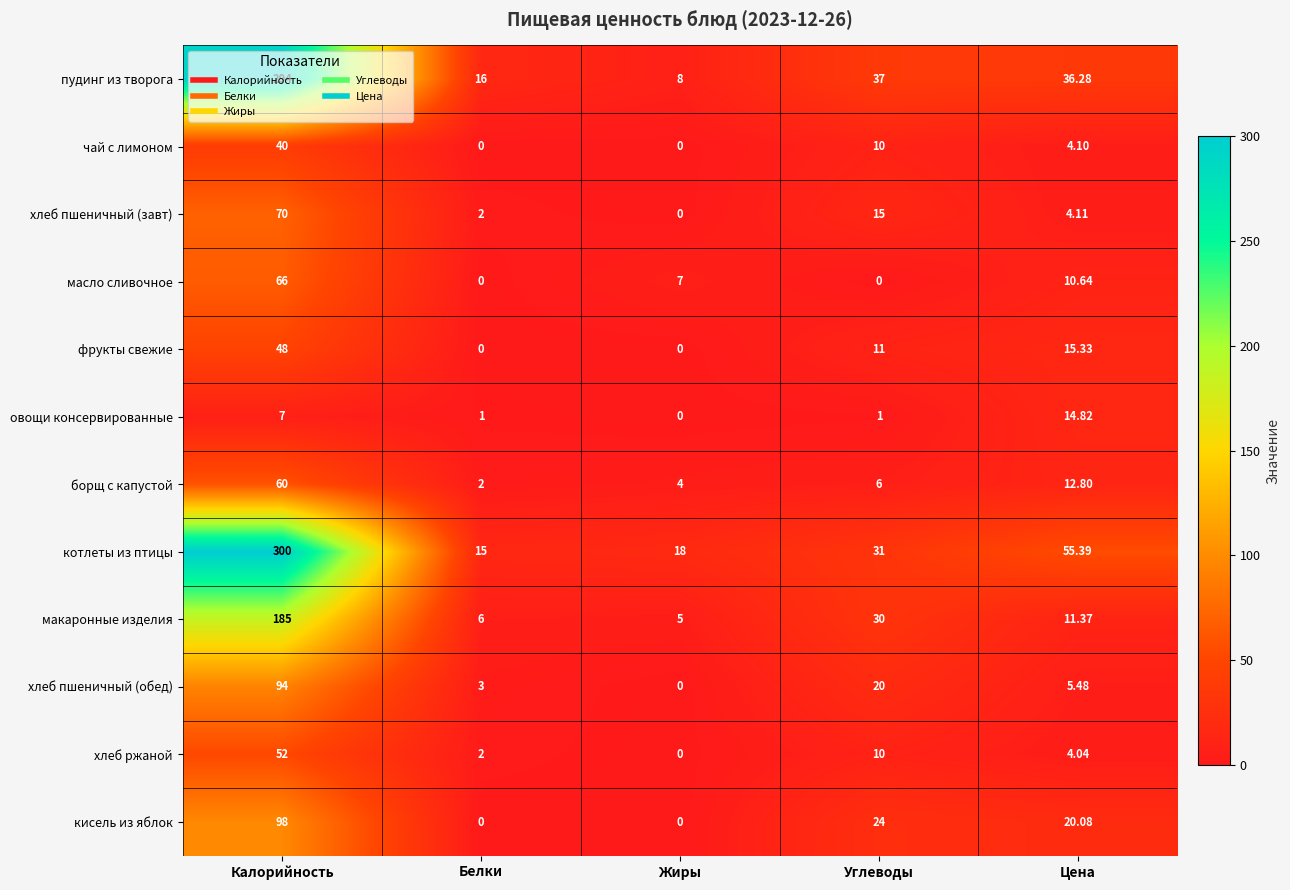

List the series in order of their peak value, highest first.

котлеты из птицы, пудинг из творога, макаронные изделия, кисель из яблок, хлеб пшеничный (обед), хлеб пшеничный (завт), масло сливочное, борщ с капустой, хлеб ржаной, фрукты свежие, чай с лимоном, овощи консервированные